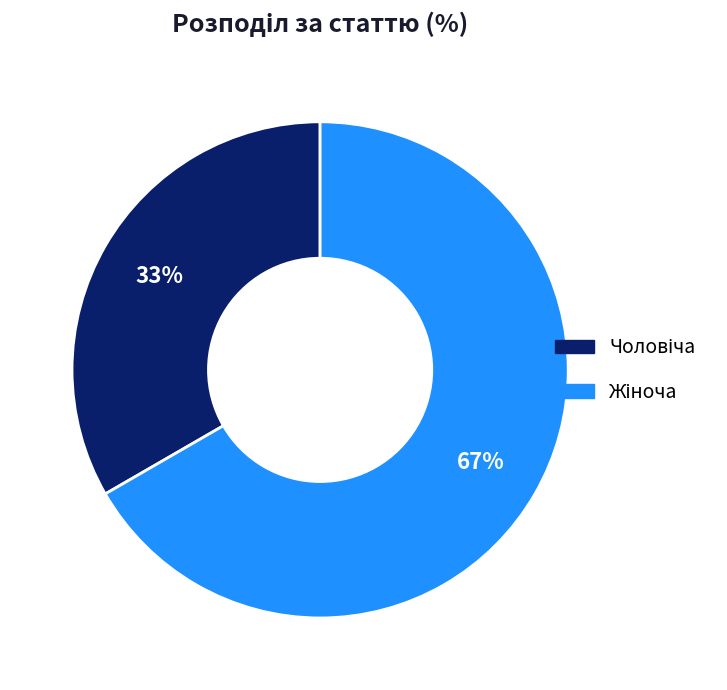

Combined, what portion of the pie is Чоловіча and Жіноча?

100.0%